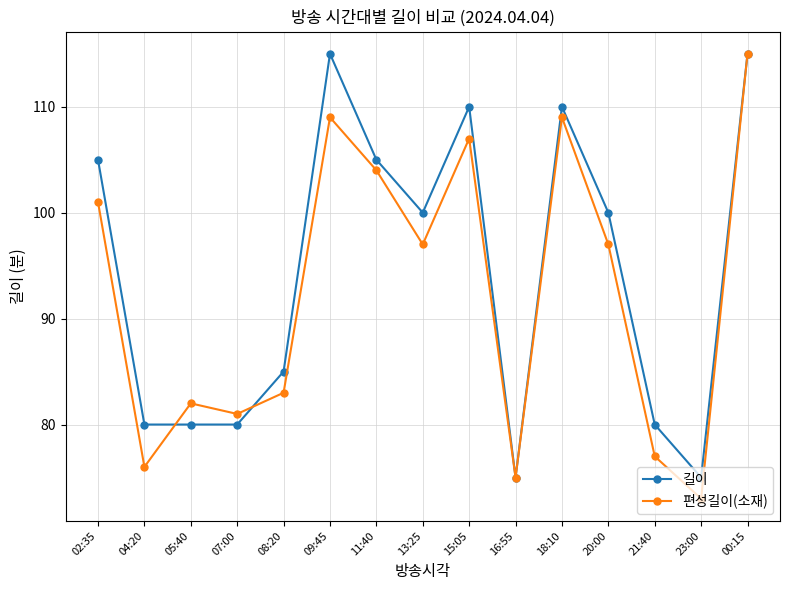

How many interior local peaks does the 편성길이(소재) series have?

4